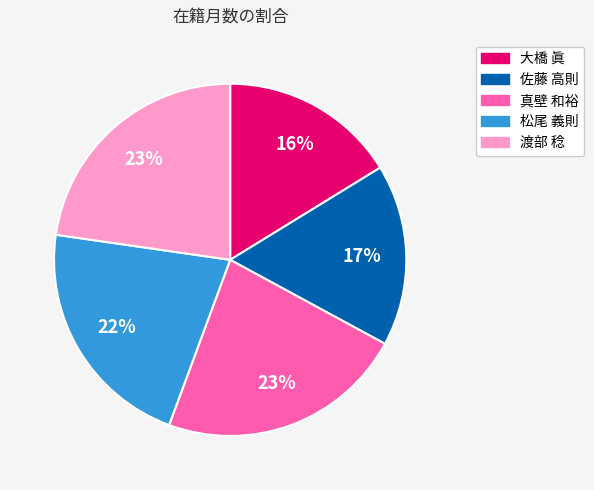

Does any single category account for the majority?

No